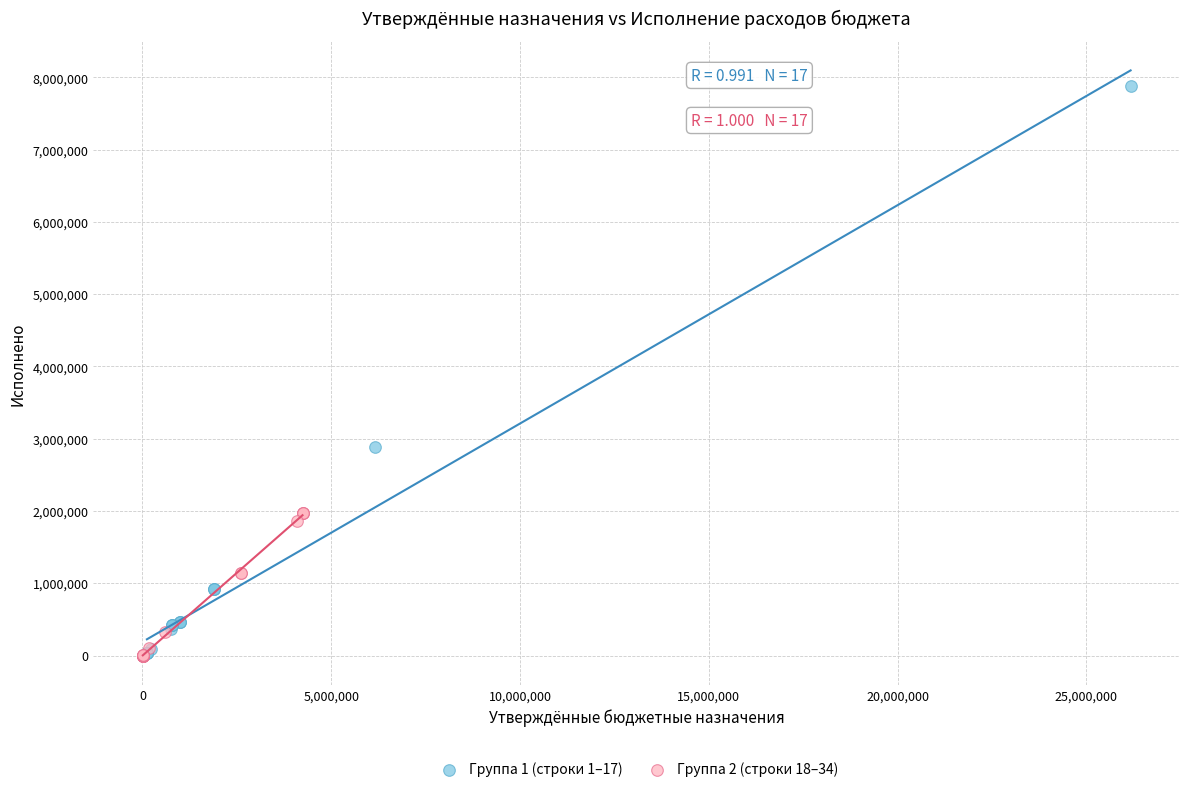

Which series has the widest spread of Y values?

Группа 1 (строки 1–17)